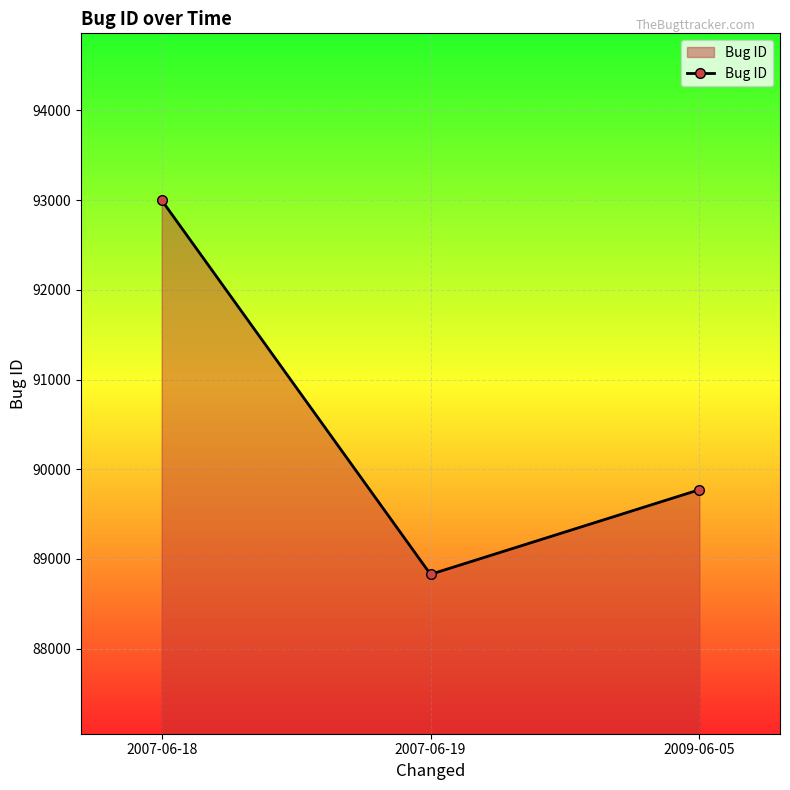

True or false: the data shows 89772 at 2009-06-05.

True